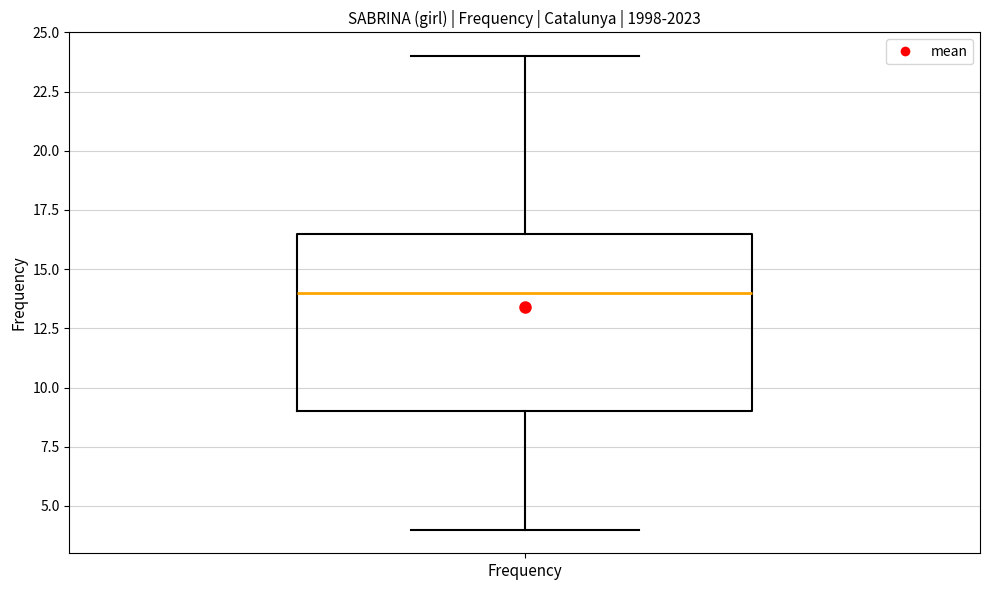

Where is the lower edge of the box for Frequency on the y-axis? The values are not printed on the chart, so give them approximately, as read against the axis.

9.0